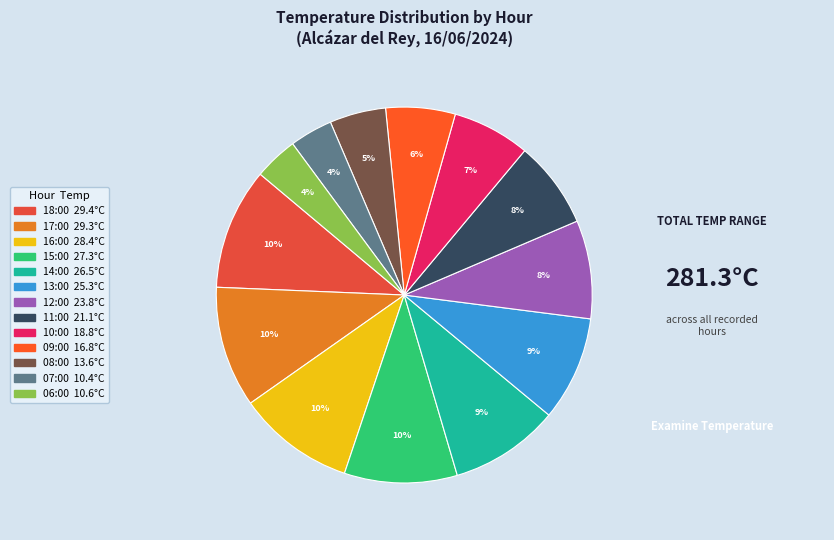

To the nearest percent, what portion does 10:00 represent?

7%